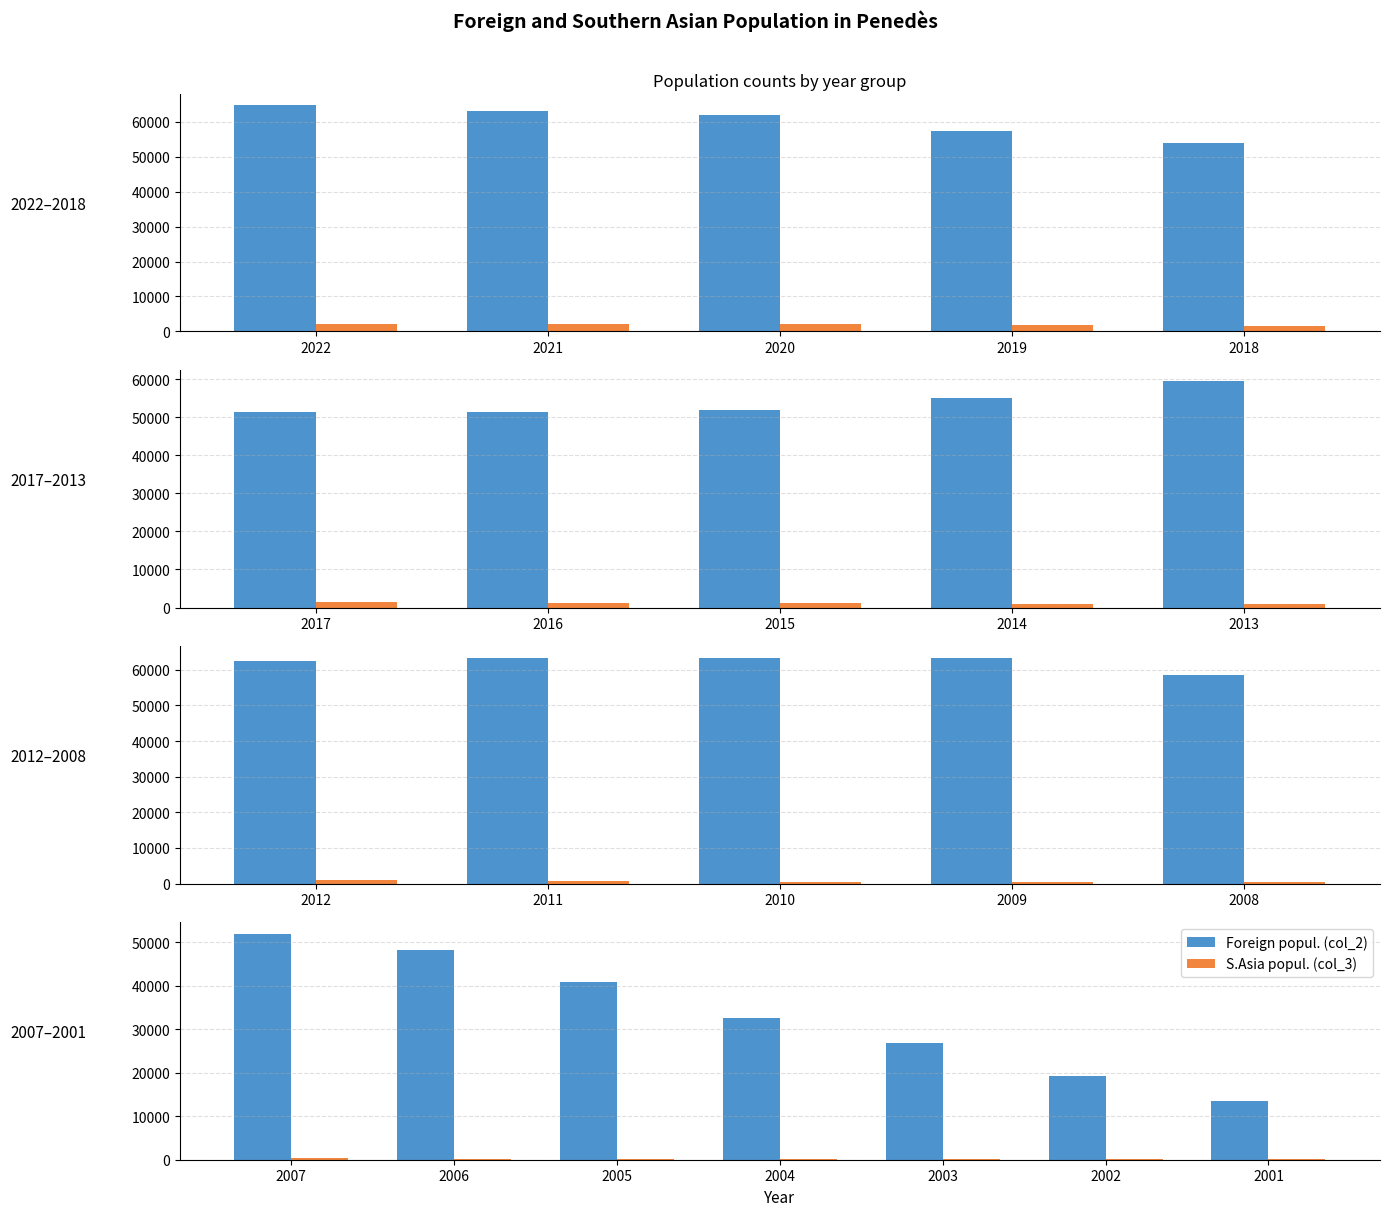

Are the bars horizontal?

No